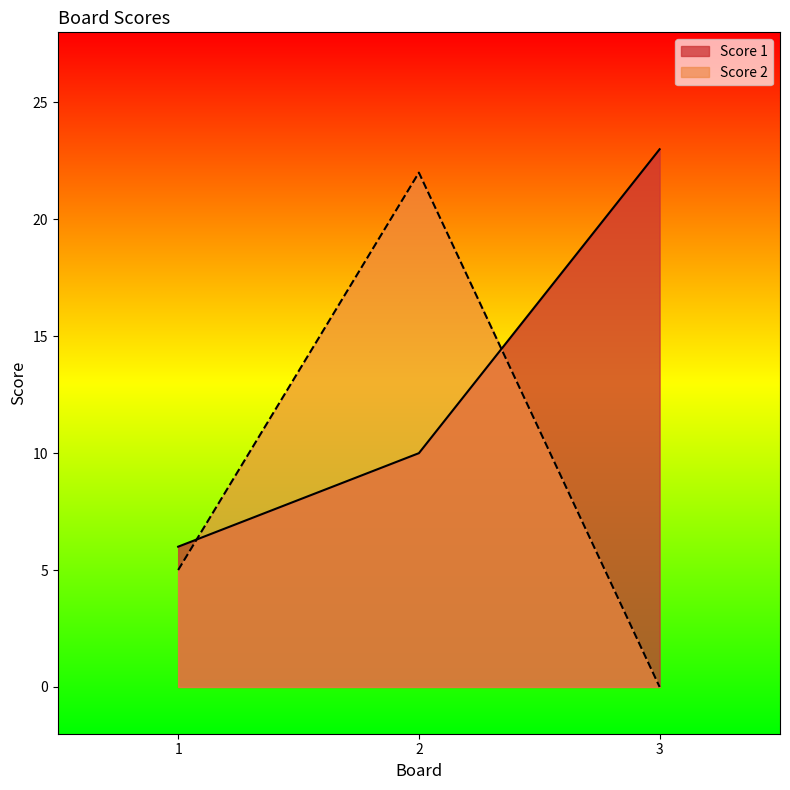

Does the chart have visible grid lines?

No